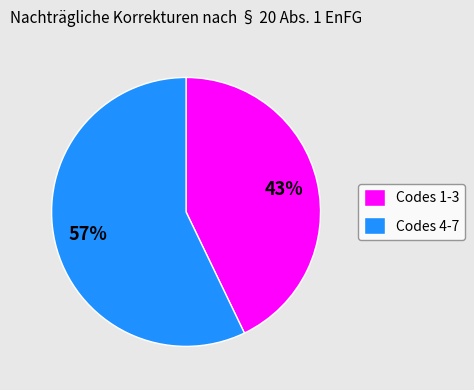

Do Codes 1-3 and Codes 4-7 together represent more than half of the pie?

Yes